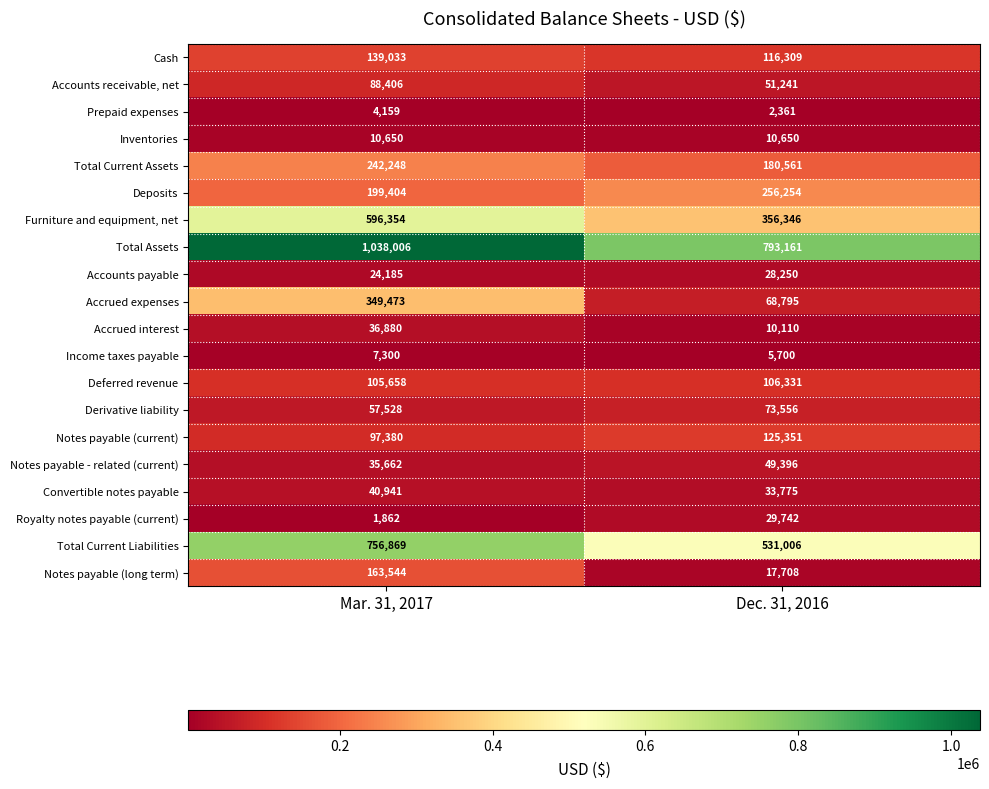

What value does the Notes payable (current) series have at Mar. 31, 2017?

97380